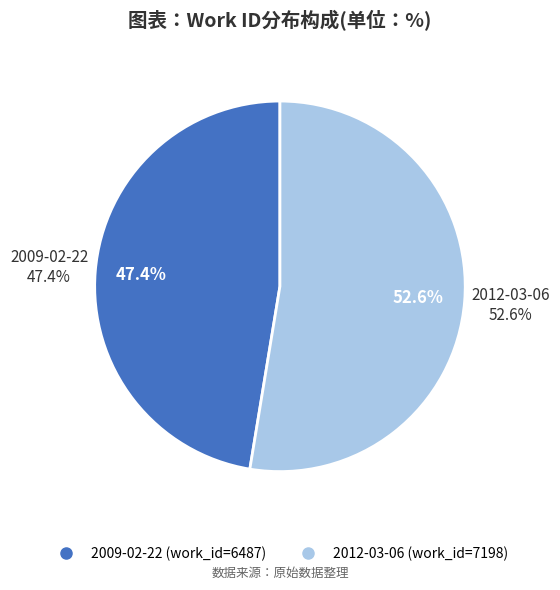

How many slices are in this pie chart?

2